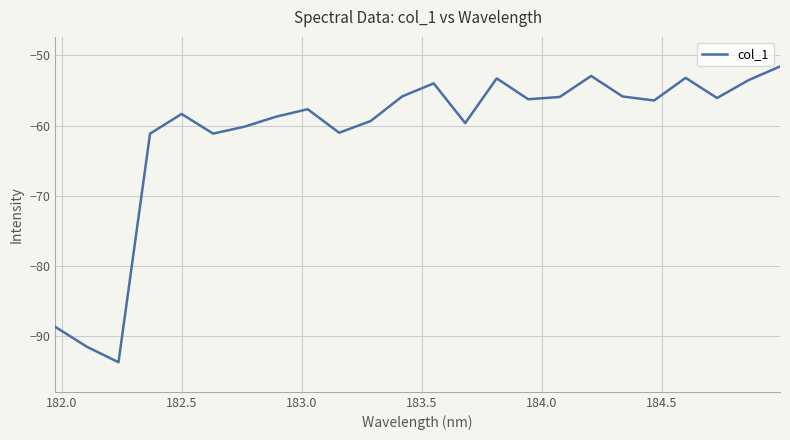

What is the difference between the maximum and minimum values?

42.1